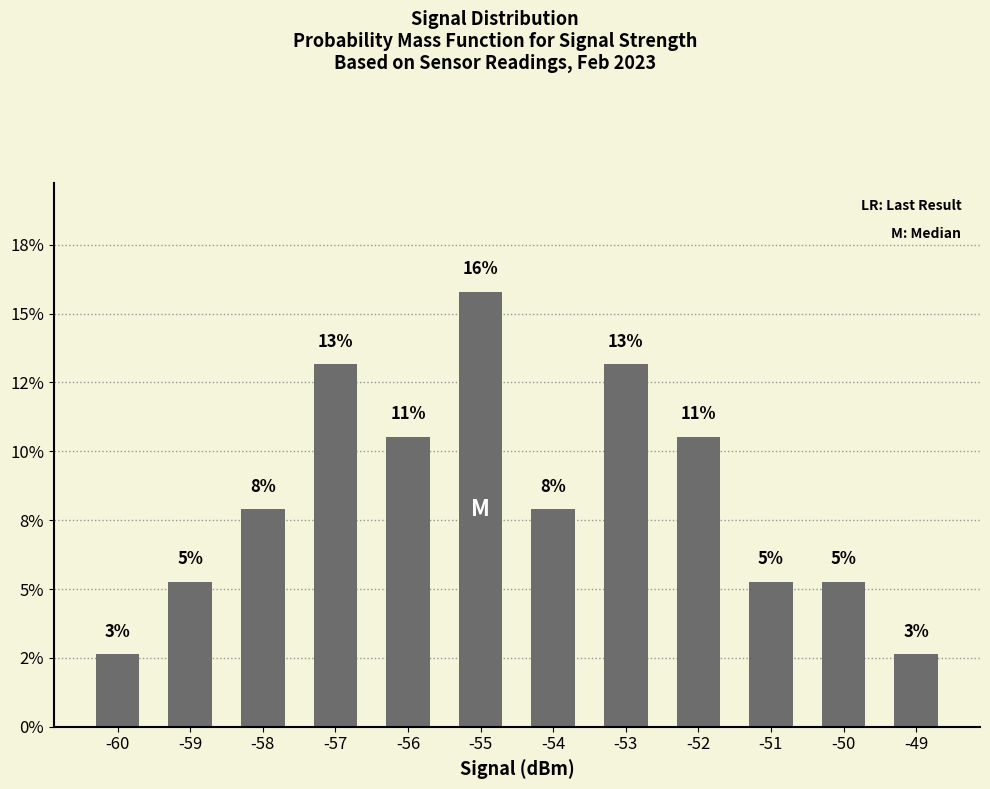

What is the value of the 11th bar from the left?

0.1